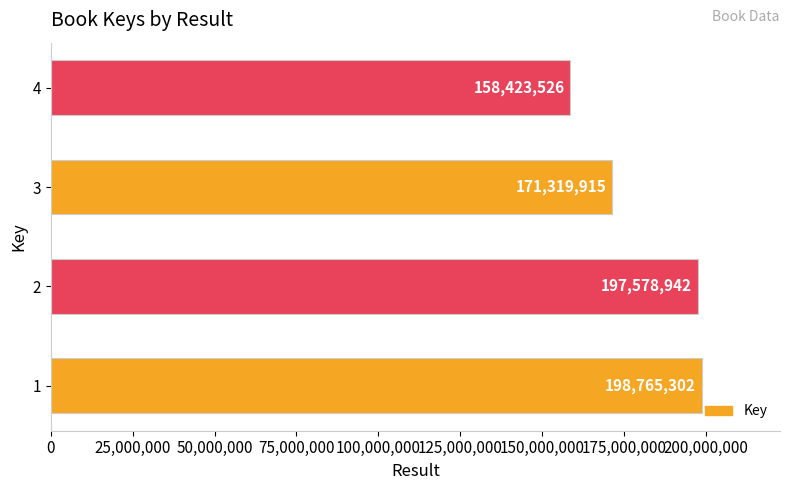

Reading bottom to top, extract all data points from this chart.

1=198765302	2=197578942	3=171319915	4=158423526